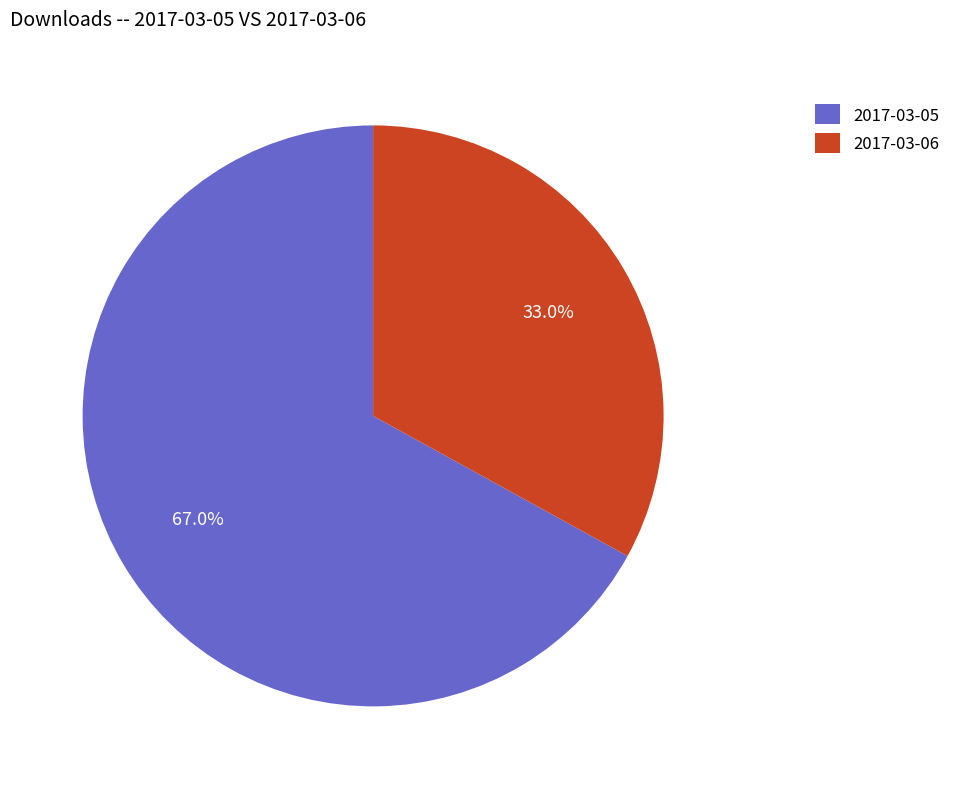

What is the ratio of the value at 2017-03-05 to the value at 2017-03-06?

2.0